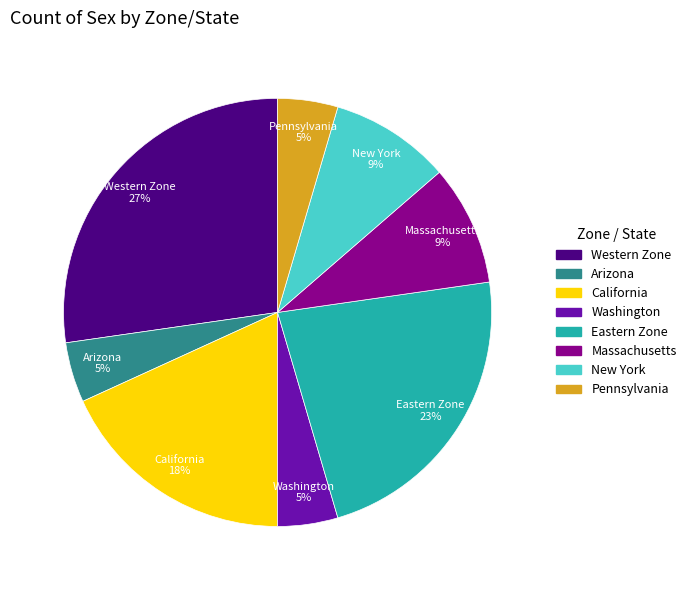

To the nearest percent, what is the average slice percentage?

12%